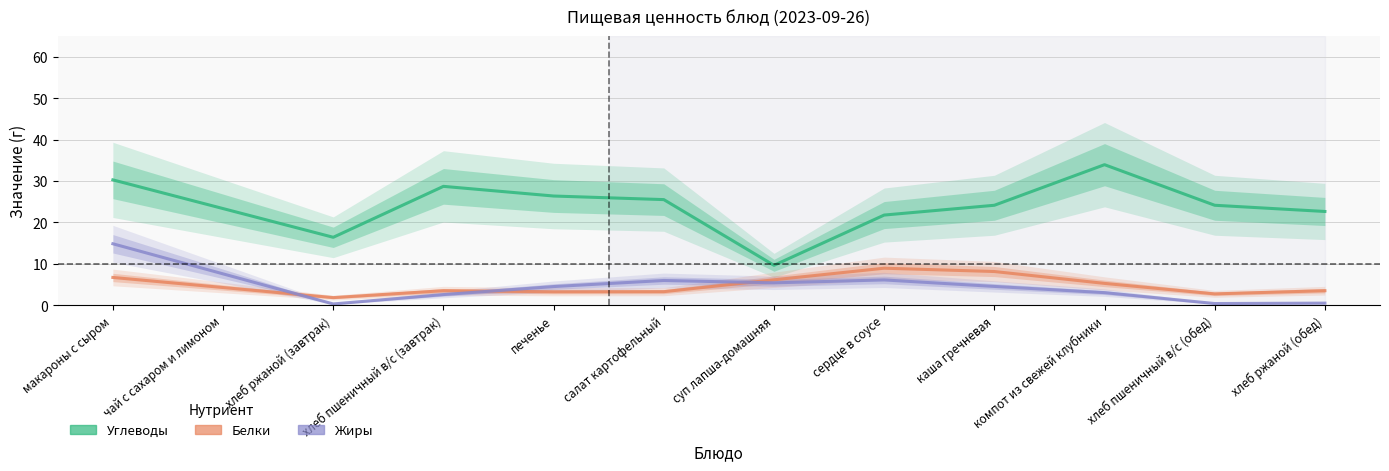

At which category does Белки reach its first local valley?

хлеб ржаной (завтрак)